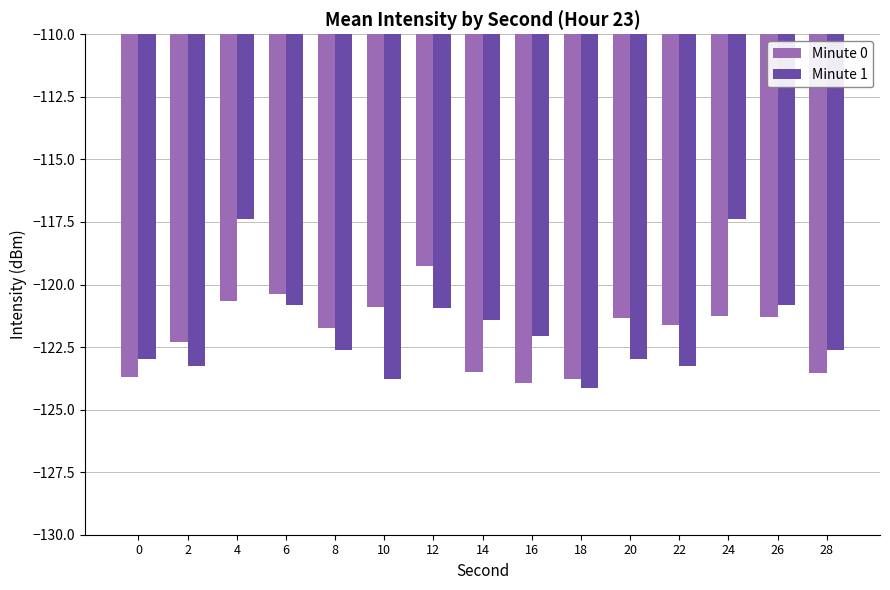

List the series in order of their peak value, lowest first.

Minute 0, Minute 1